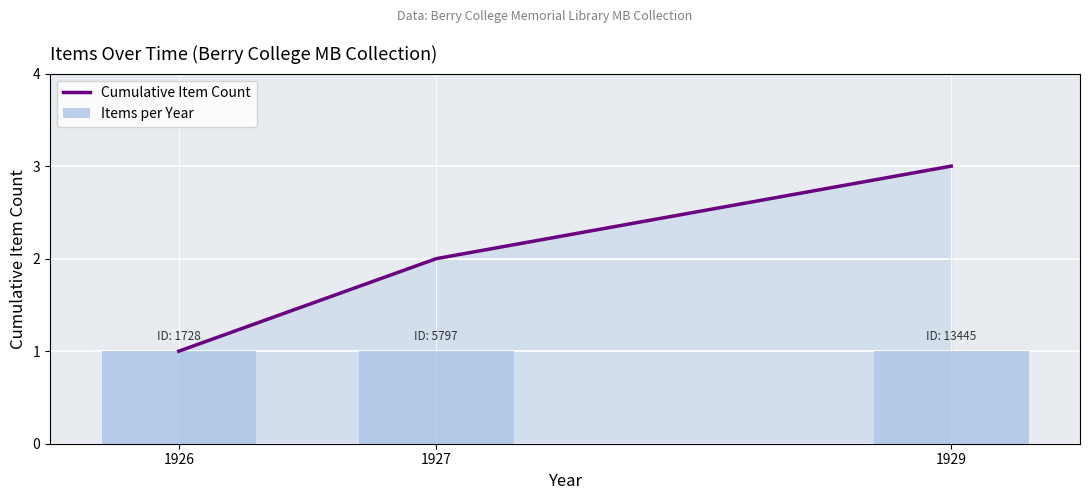

What is the sum of all Cumulative Item Count values?

6